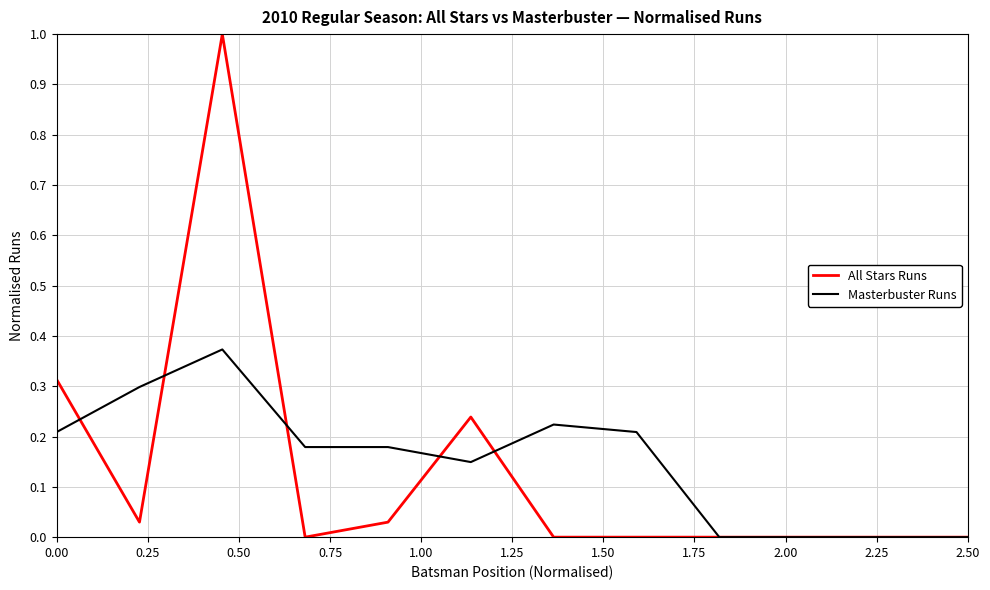

What are all the series names shown in the legend?

All Stars Runs, Masterbuster Runs